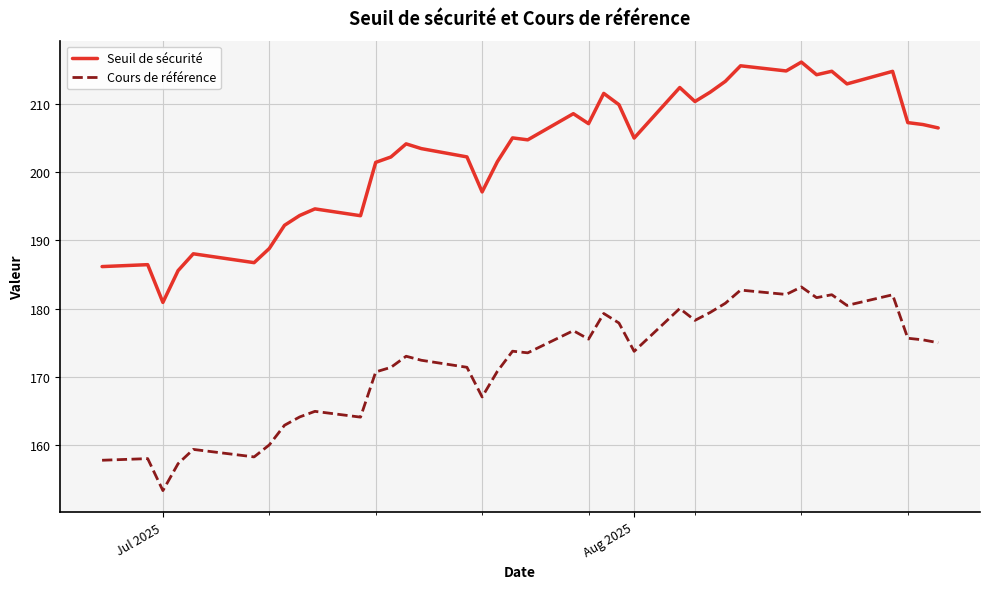

Which series has the largest total across all categories?

Seuil de sécurité